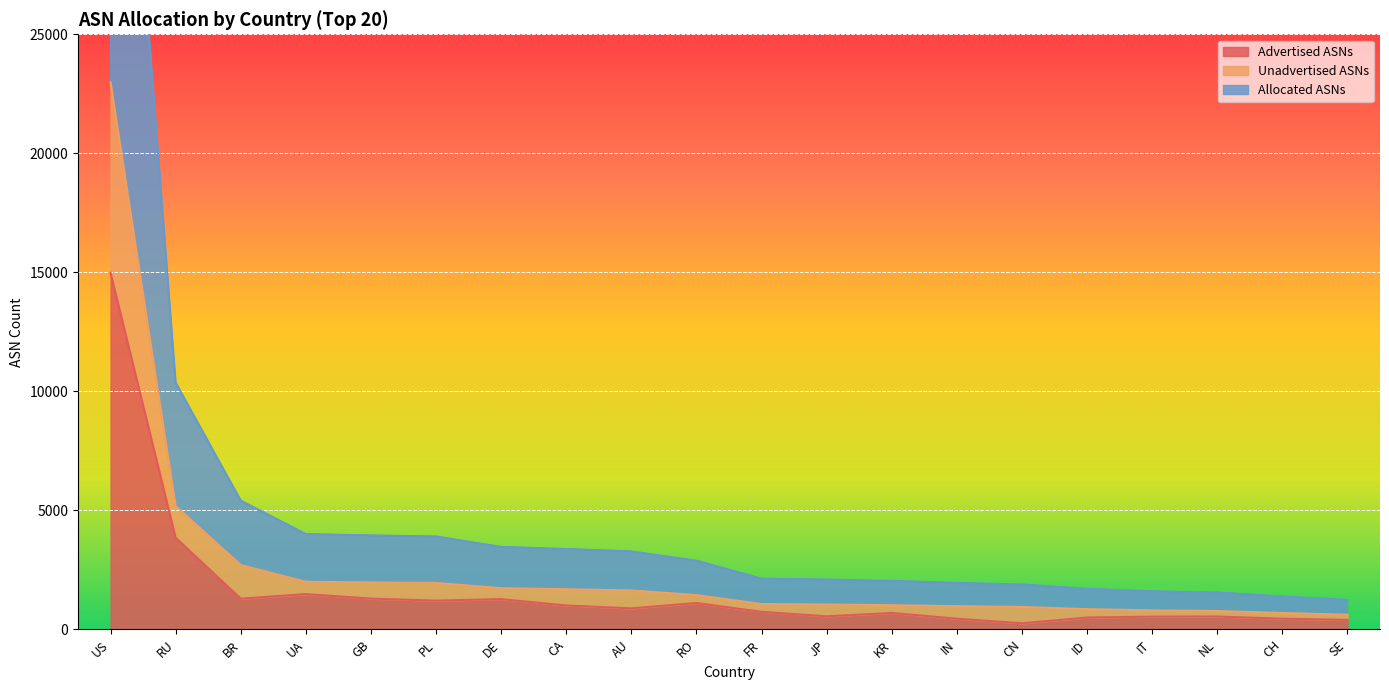

At which category is the sum across all series the highest?

US